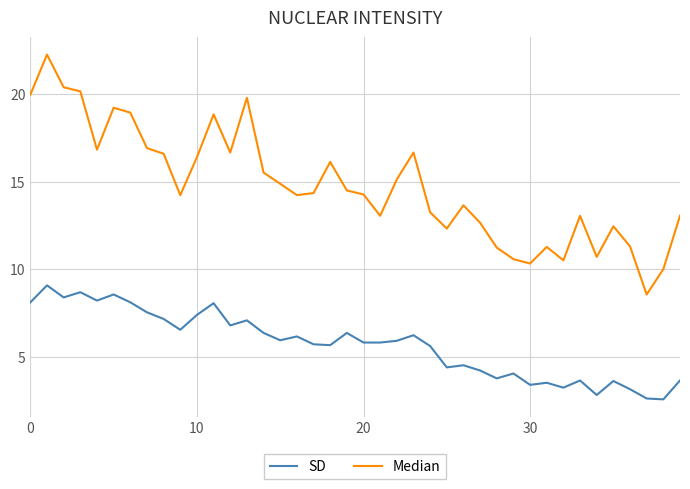

List the series in order of their overall mean, highest first.

Median, SD